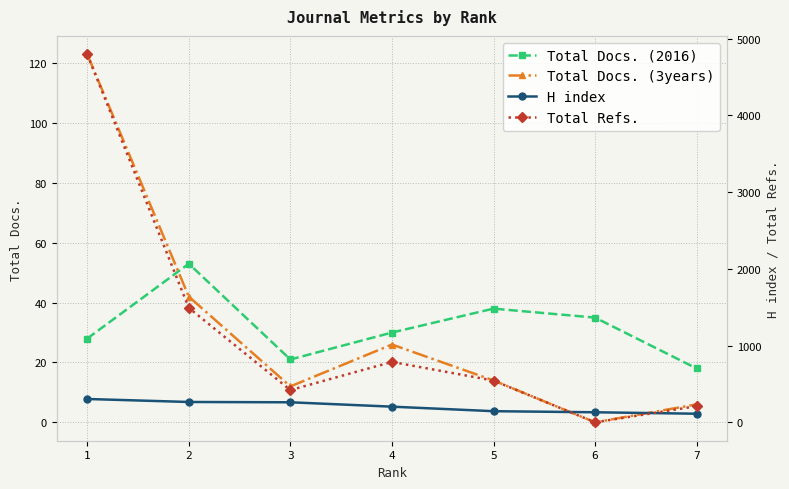

The value of Total Refs. at 4 is 787. True or false?

True